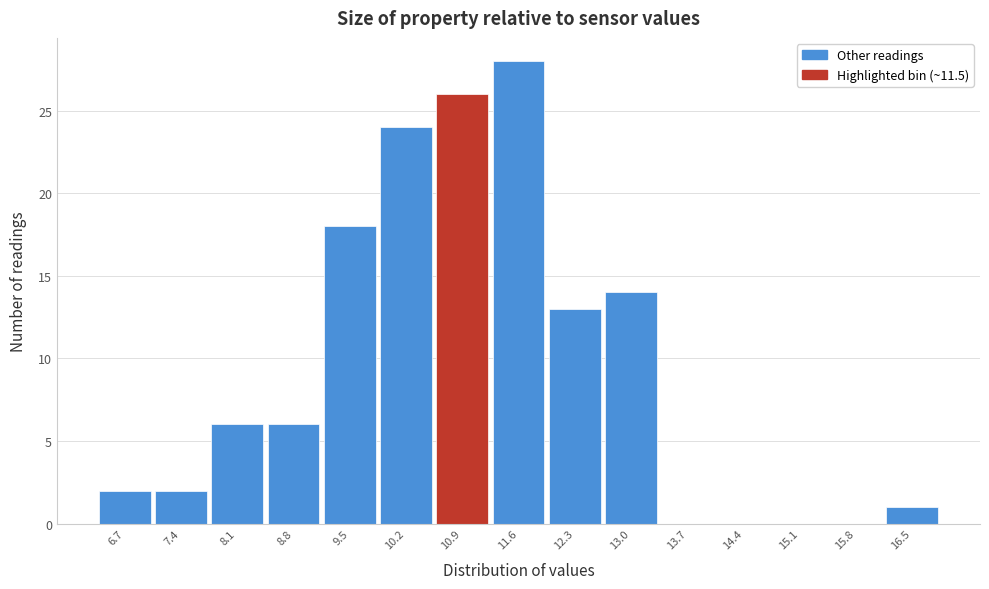

Reading left to right, list all the values displayed in this chart.

6.7=2	7.4=2	8.1=6	8.8=6	9.5=18	10.2=24	10.9=26	11.6=28	12.3=13	13.0=14	13.7=0	14.4=0	15.1=0	15.8=0	16.5=1